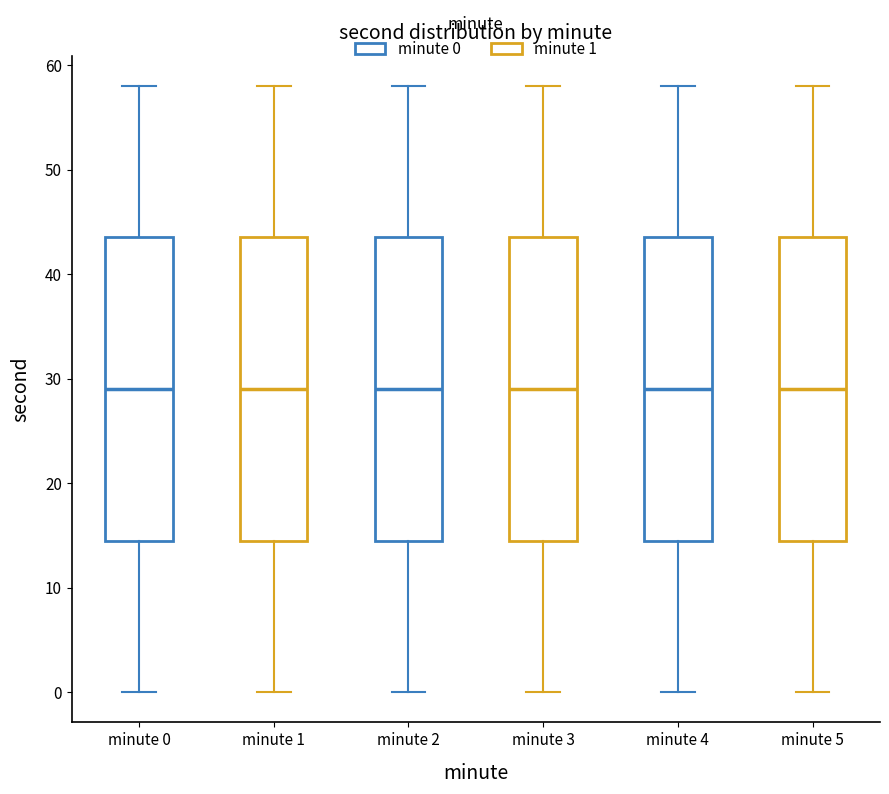

Where is the lower edge of the box for minute 3 on the y-axis? The values are not printed on the chart, so give them approximately, as read against the axis.

15